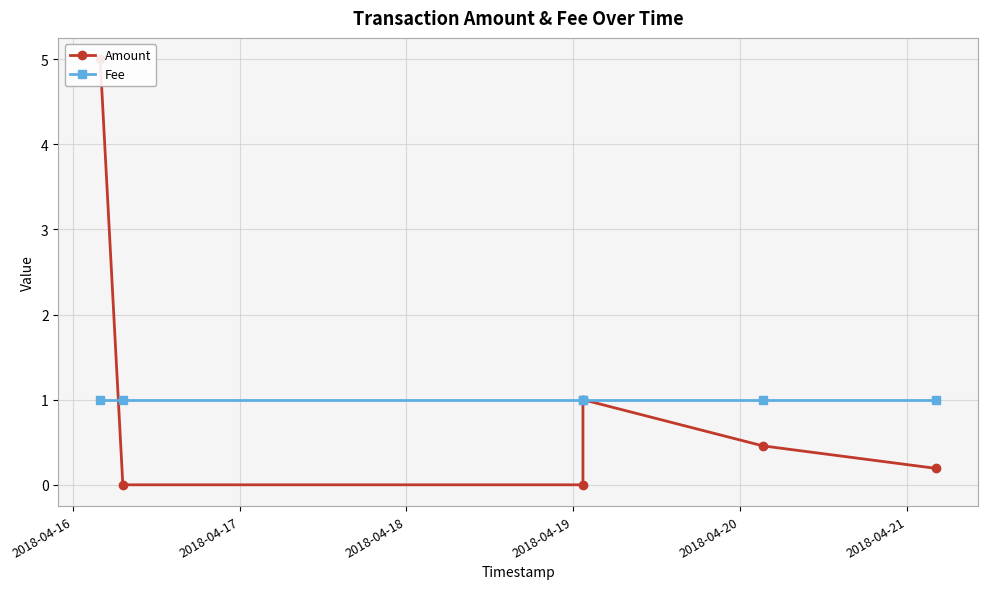

What is the difference between the maximum and minimum values in the Amount series?

5.0